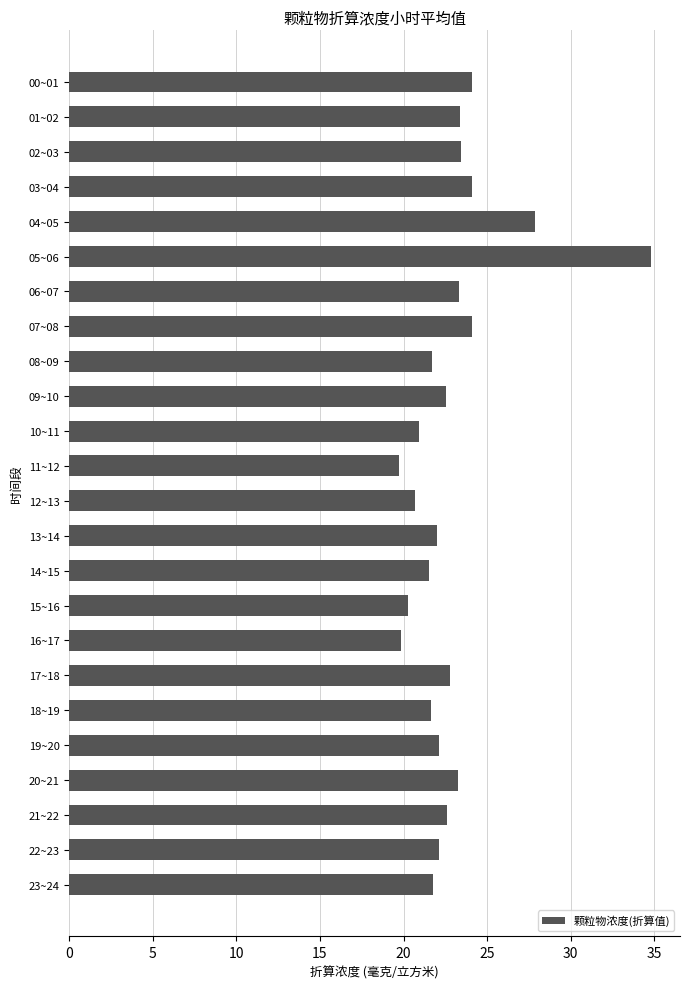

What is the change in value from 05~06 to 12~13?

-14.1